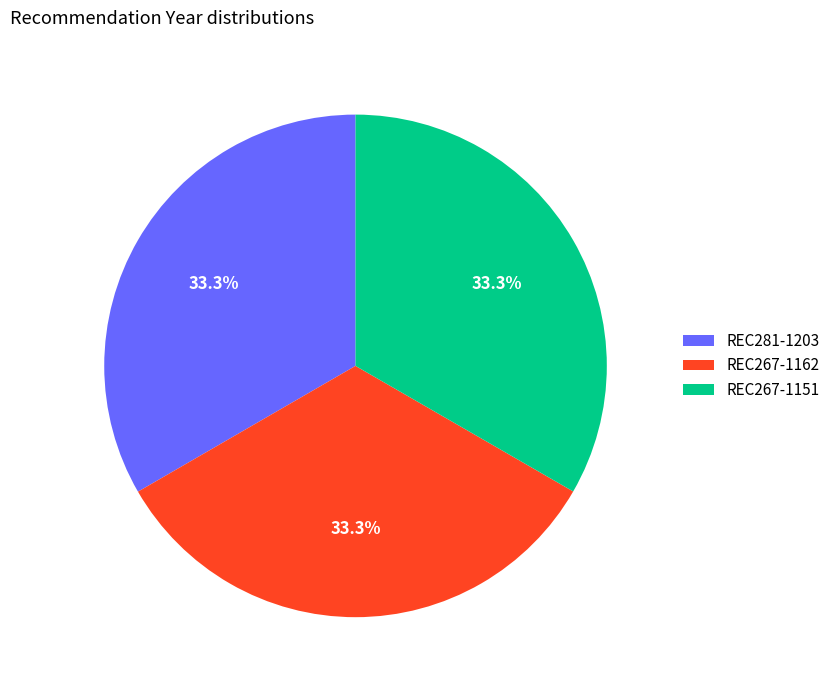

What percentage do REC267-1151 and REC267-1162 together represent?

66.7%